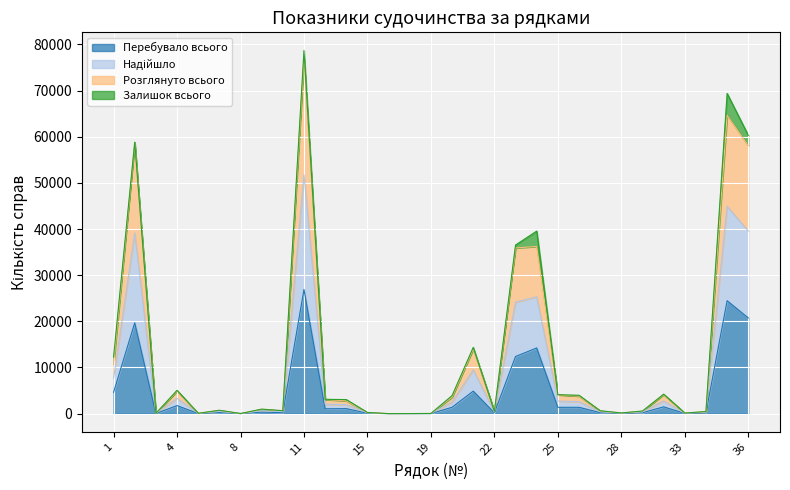

The Перебувало всього series shows 1381 at 20. True or false?

True